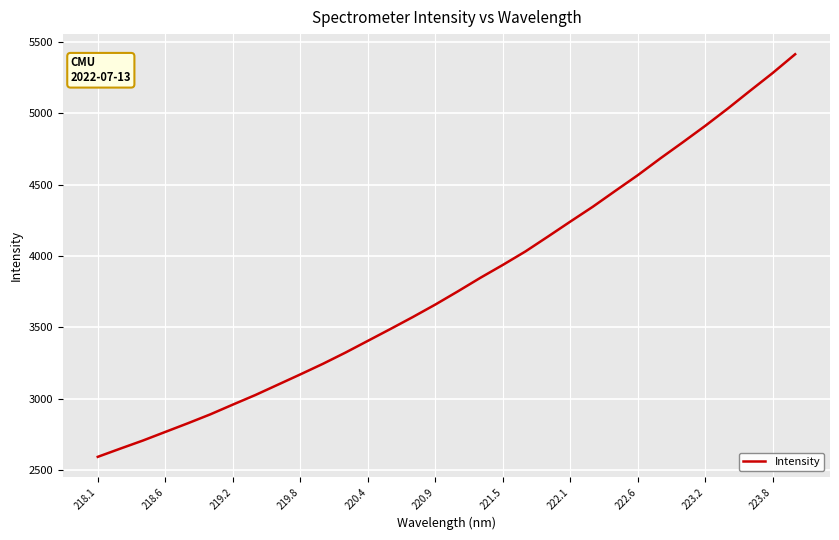

Does the chart display data point markers on the line(s)?

No